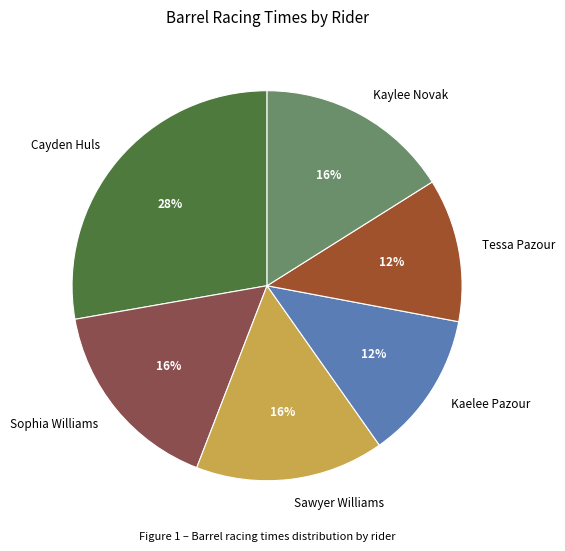

Is the sum of Cayden Huls and Sophia Williams greater than half?

No